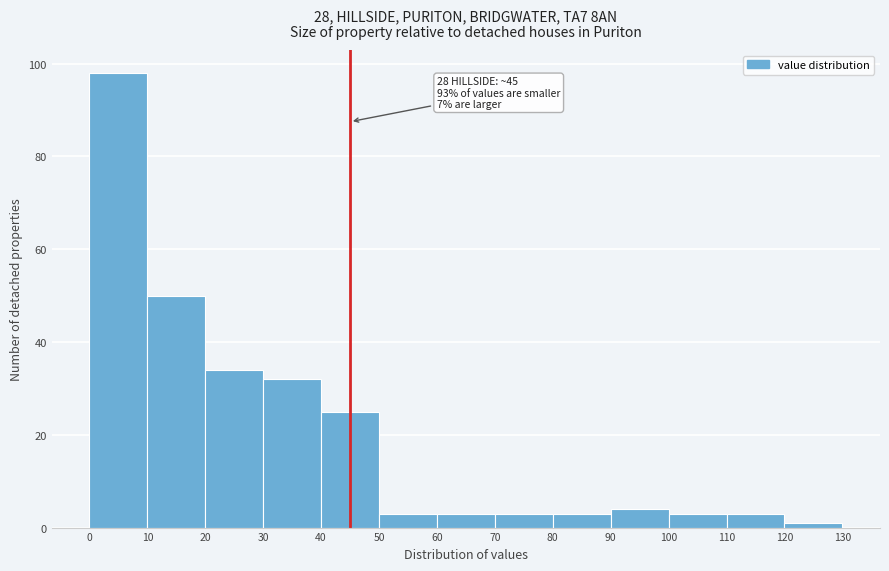

Over which range of the x-axis is the bar tallest?

0 to 10